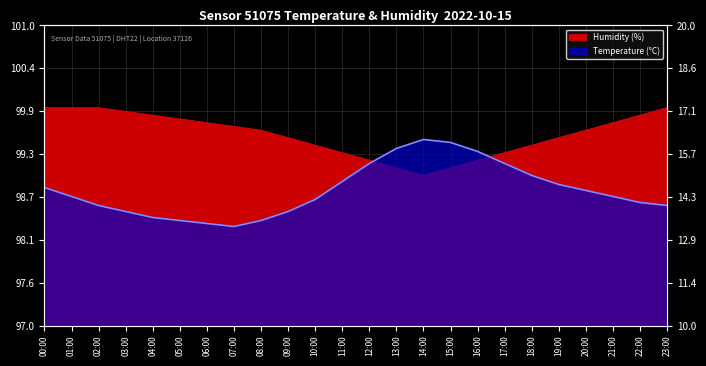

Reading left to right, what are all the values shown in this chart?

temperature: 14.6	14.3	14.0	13.8	13.6	13.5	13.4	13.3	13.5	13.8	14.2	14.8	15.4	15.9	16.2	16.1	15.8	15.4	15.0	14.7	14.5	14.3	14.1	14.0
humidity: 99.9	99.9	99.9	99.8	99.8	99.8	99.7	99.7	99.6	99.5	99.4	99.3	99.2	99.1	99.0	99.1	99.2	99.3	99.4	99.5	99.6	99.7	99.8	99.9